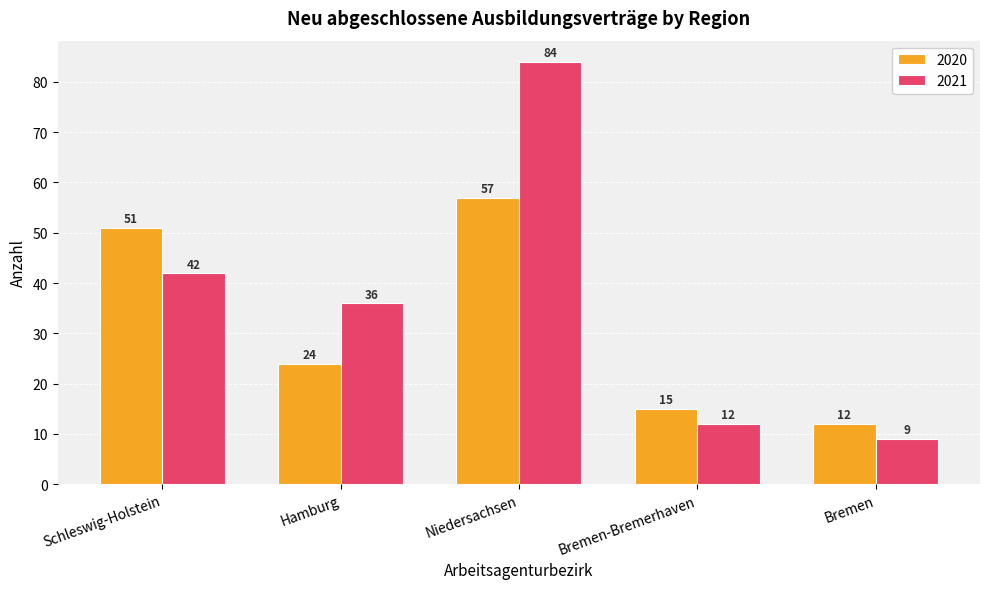

At which label does 2021 reach its minimum?

Bremen